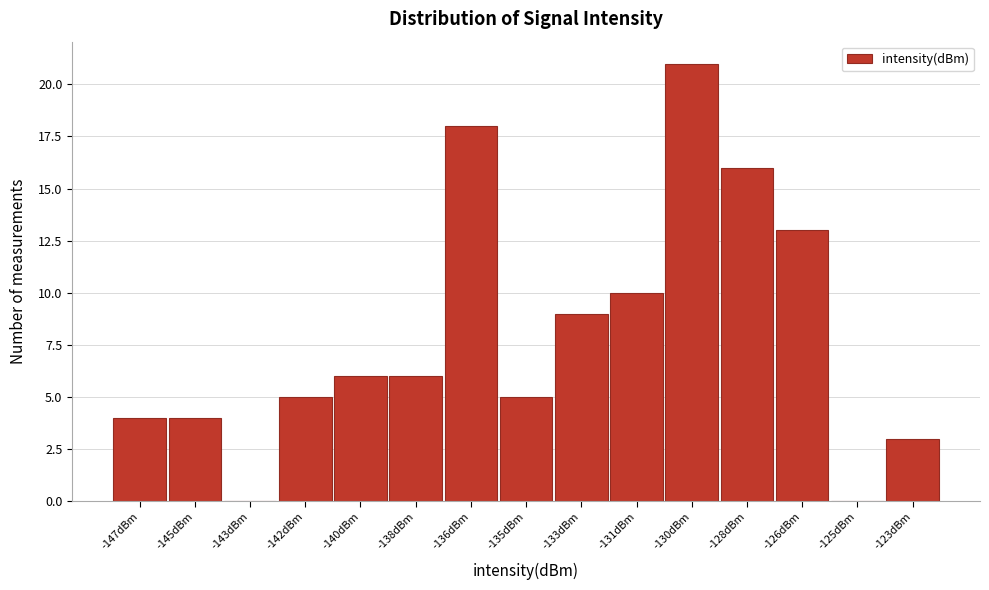

Reading left to right, transcribe all the data shown in this chart.

-147dBm=4	-145dBm=4	-143dBm=0	-142dBm=5	-140dBm=6	-138dBm=6	-136dBm=18	-135dBm=5	-133dBm=9	-131dBm=10	-130dBm=21	-128dBm=16	-126dBm=13	-125dBm=0	-123dBm=3